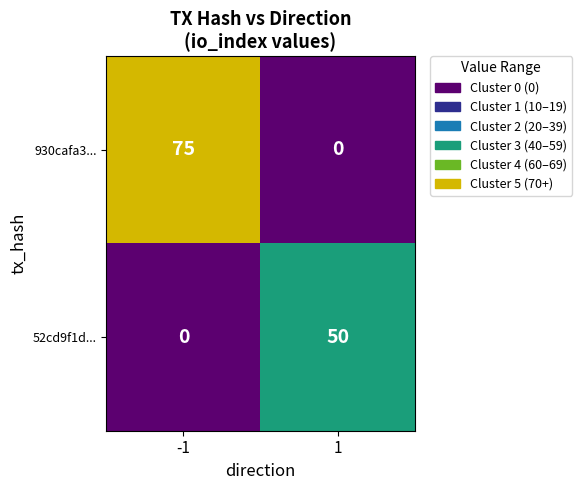

Which series has the largest total across all categories?

930cafa3...